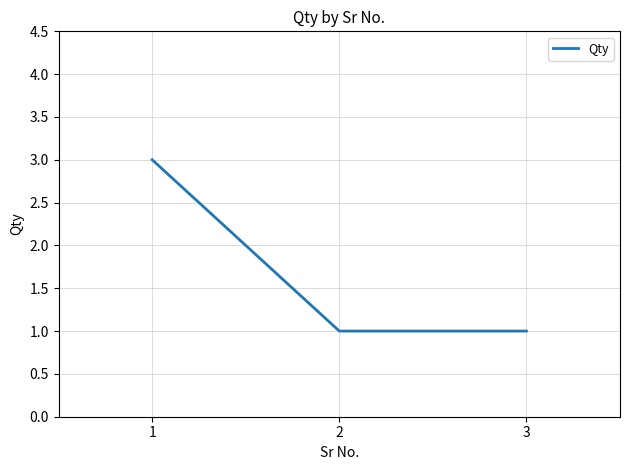

What is the sum of all values?

5